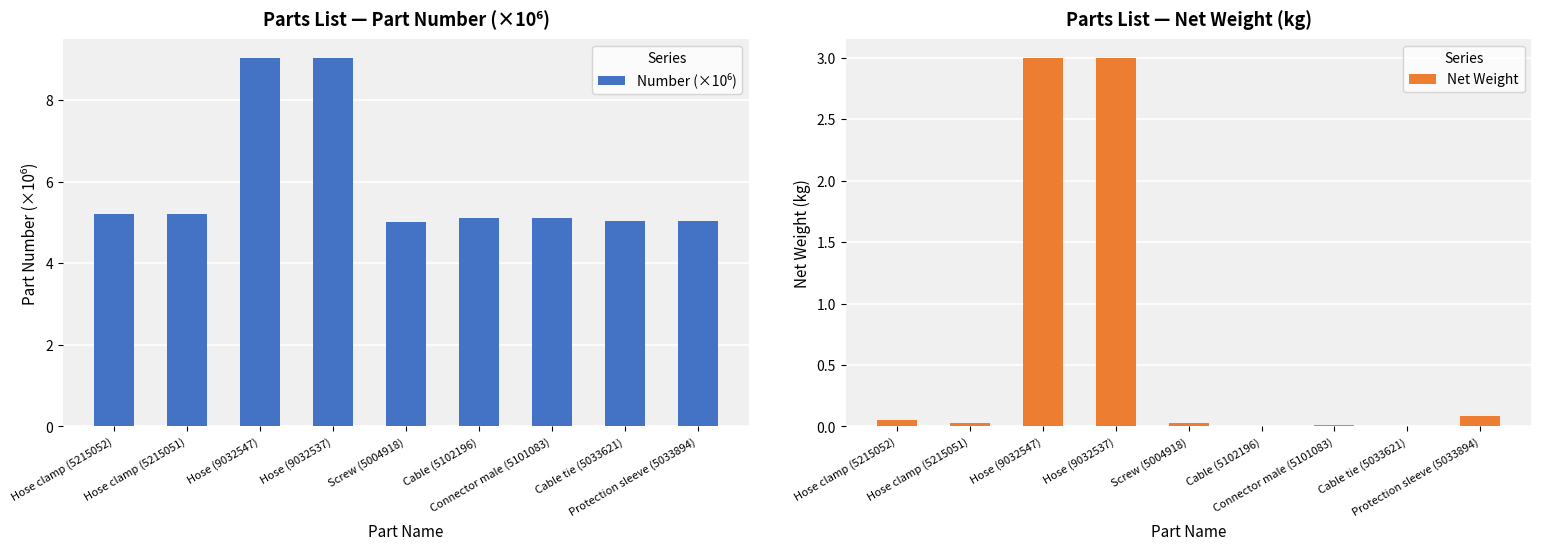

At which label does Number (×10⁶) reach its minimum?

Screw (5004918)